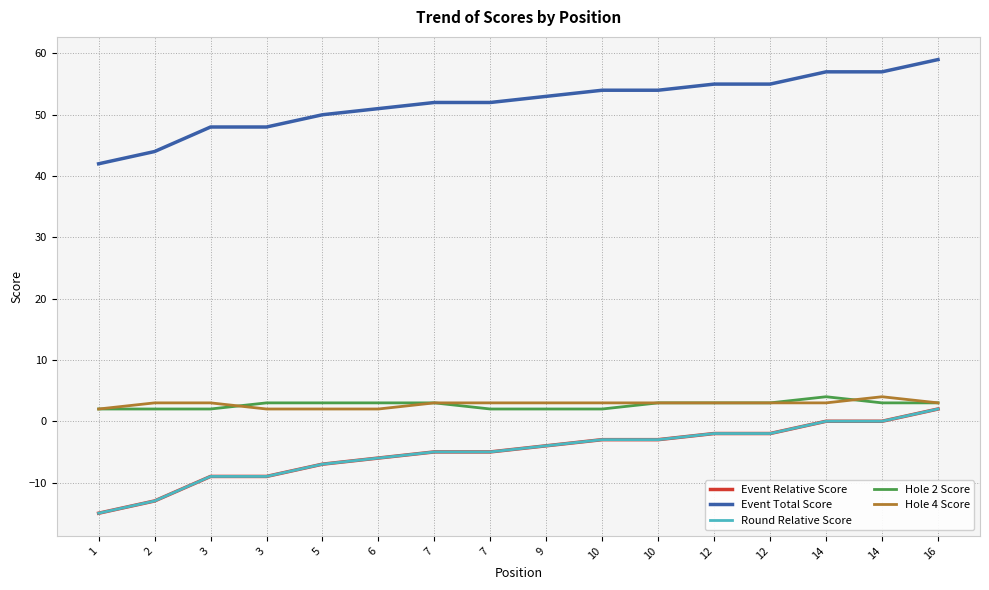

Reading left to right, what are all the values shown in this chart?

Event Relative Score: -15	-13	-9	-9	-7	-6	-5	-5	-4	-3	-3	-2	-2	0	0	2
Event Total Score: 42	44	48	48	50	51	52	52	53	54	54	55	55	57	57	59
Round Relative Score: -15	-13	-9	-9	-7	-6	-5	-5	-4	-3	-3	-2	-2	0	0	2
Hole 2 Score: 2	2	2	3	3	3	3	2	2	2	3	3	3	4	3	3
Hole 4 Score: 2	3	3	2	2	2	3	3	3	3	3	3	3	3	4	3